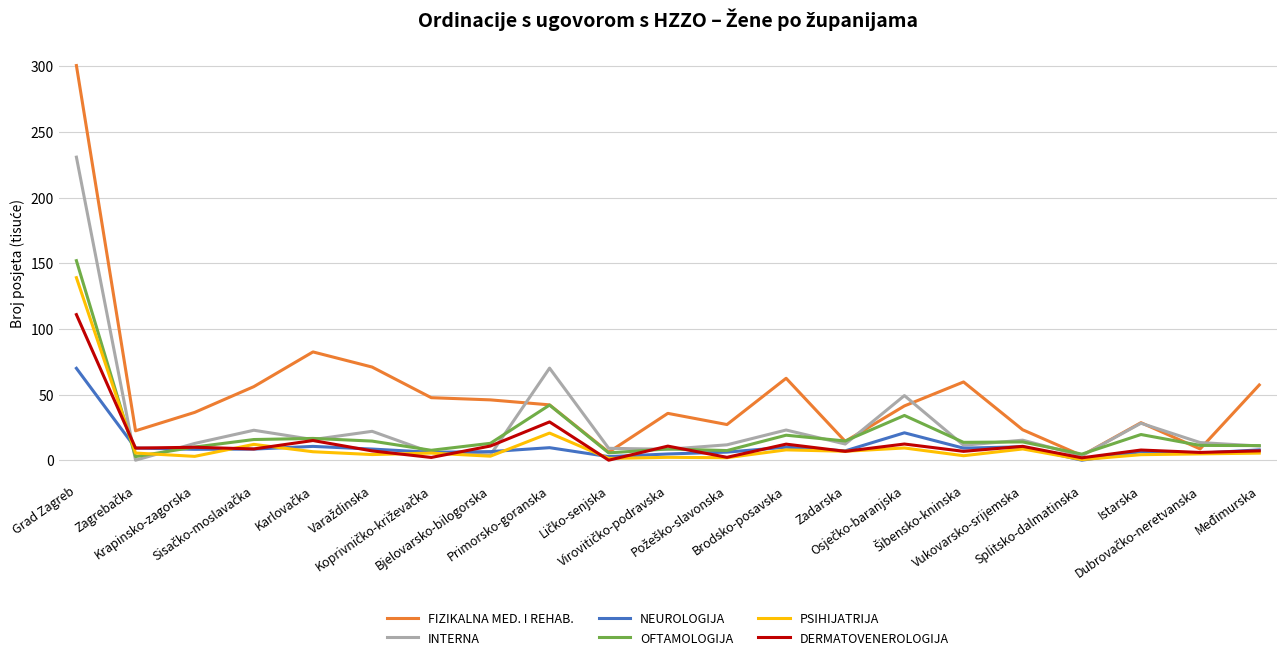

In PSIHIJATRIJA, how many points are lower than both neighbors (excluding endpoints)?

8